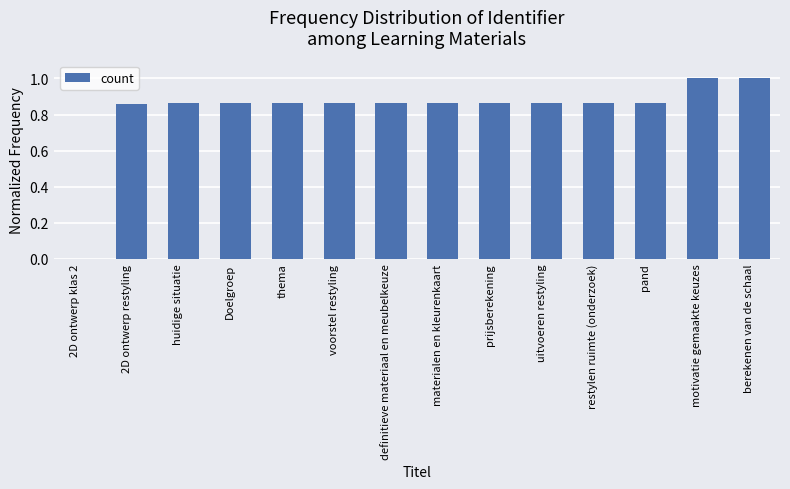

What is the sum of the values at huidige situatie and motivatie gemaakte keuzes?

1.9